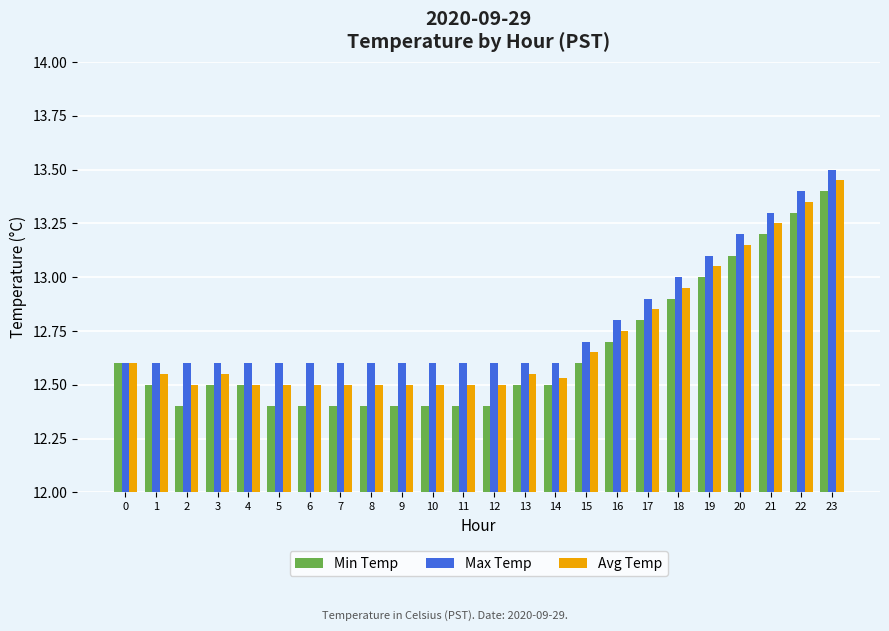

What is the lowest value of the Min Temp series?

12.4